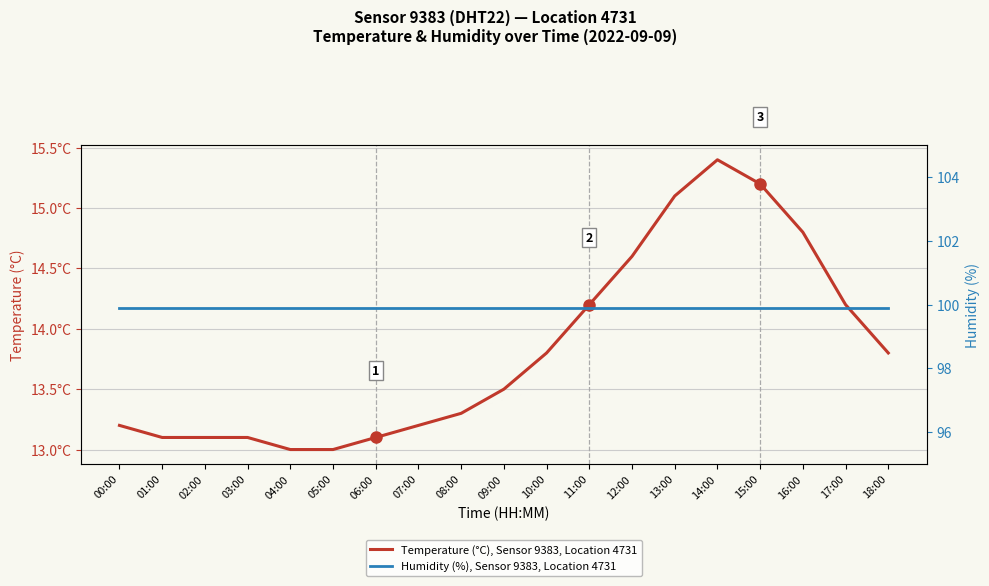

What is the label of the 2nd point from the right?

17:00